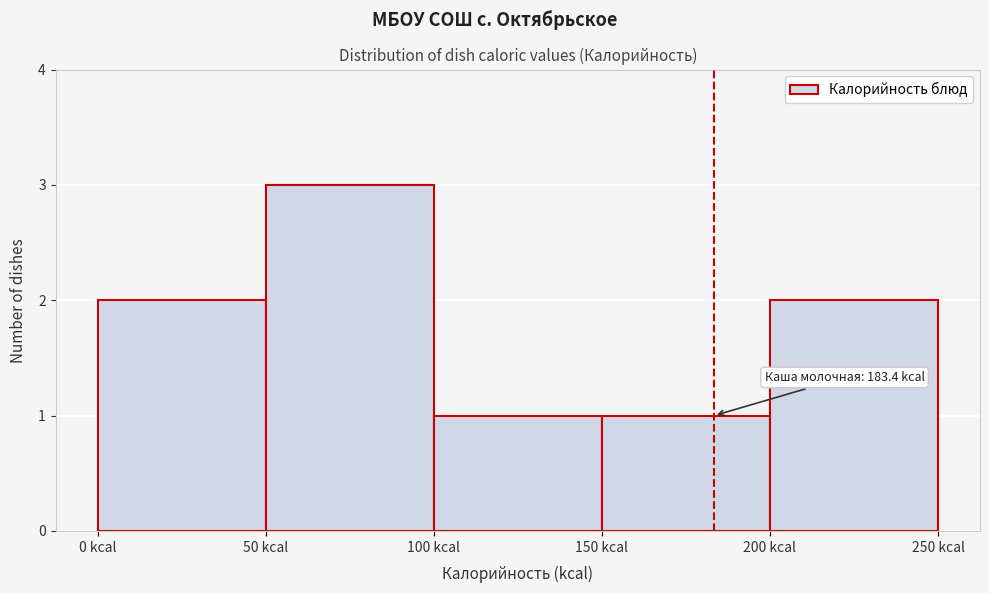

Which range on the x-axis has the tallest bar?

50 to 100